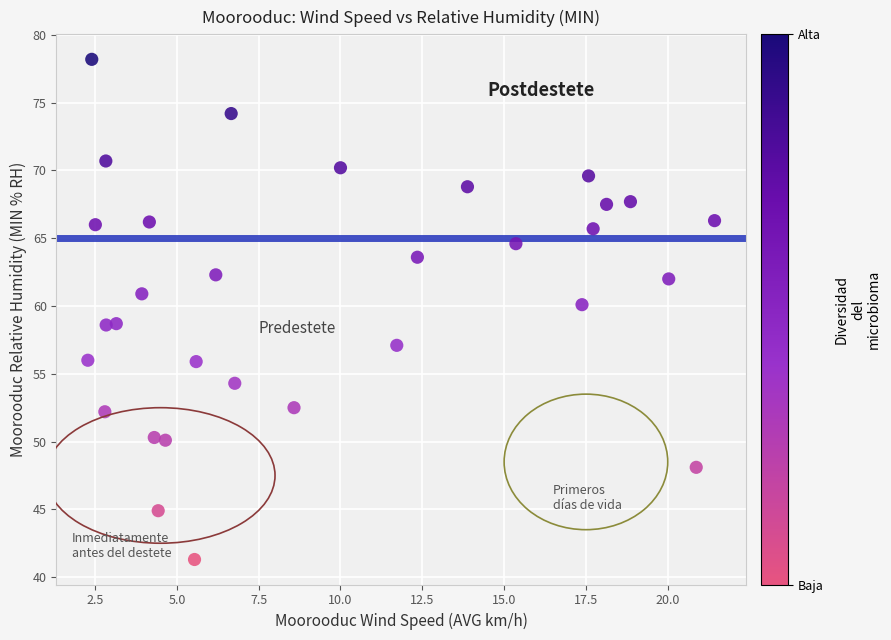

What is the range of X values (max minus min)?

19.1